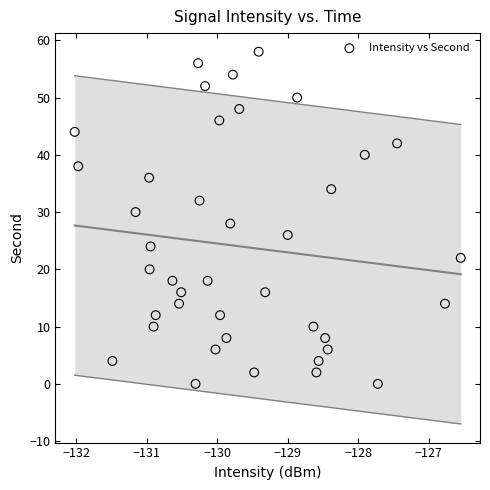

What is the range of Y values (max minus min)?

58